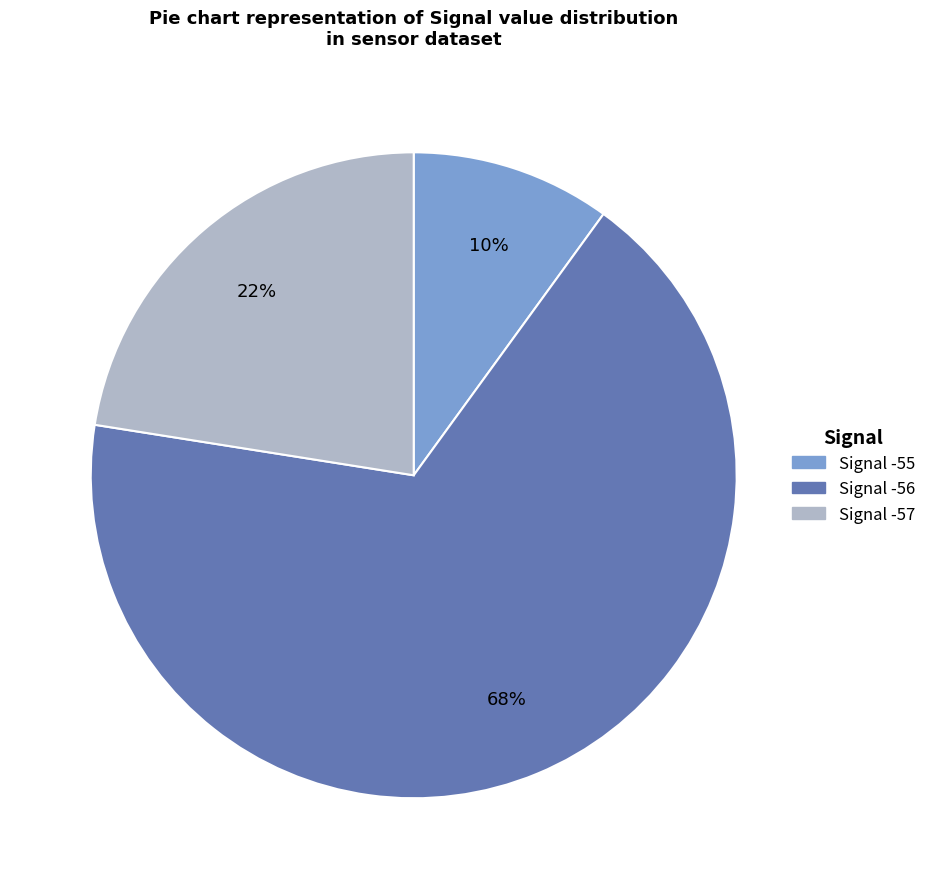

To the nearest percent, what is the average slice percentage?

33%